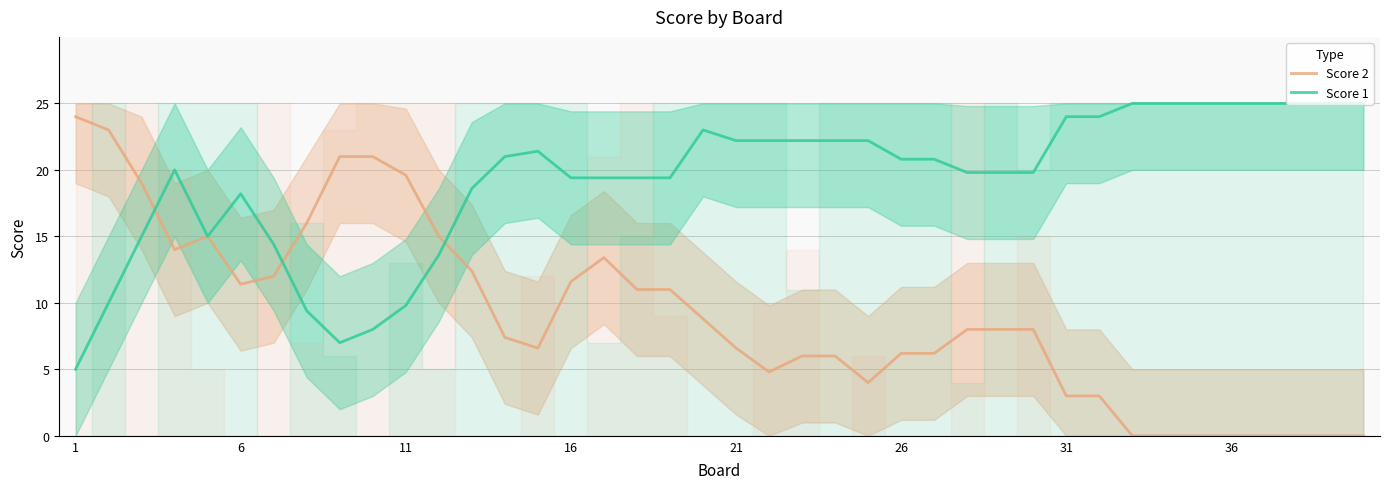

What is the difference between the Score 1 values at 31 and 29?

4.2